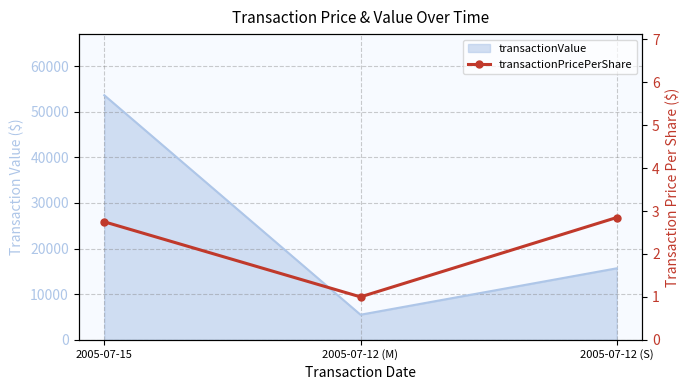

What is the smallest value displayed?

1.0